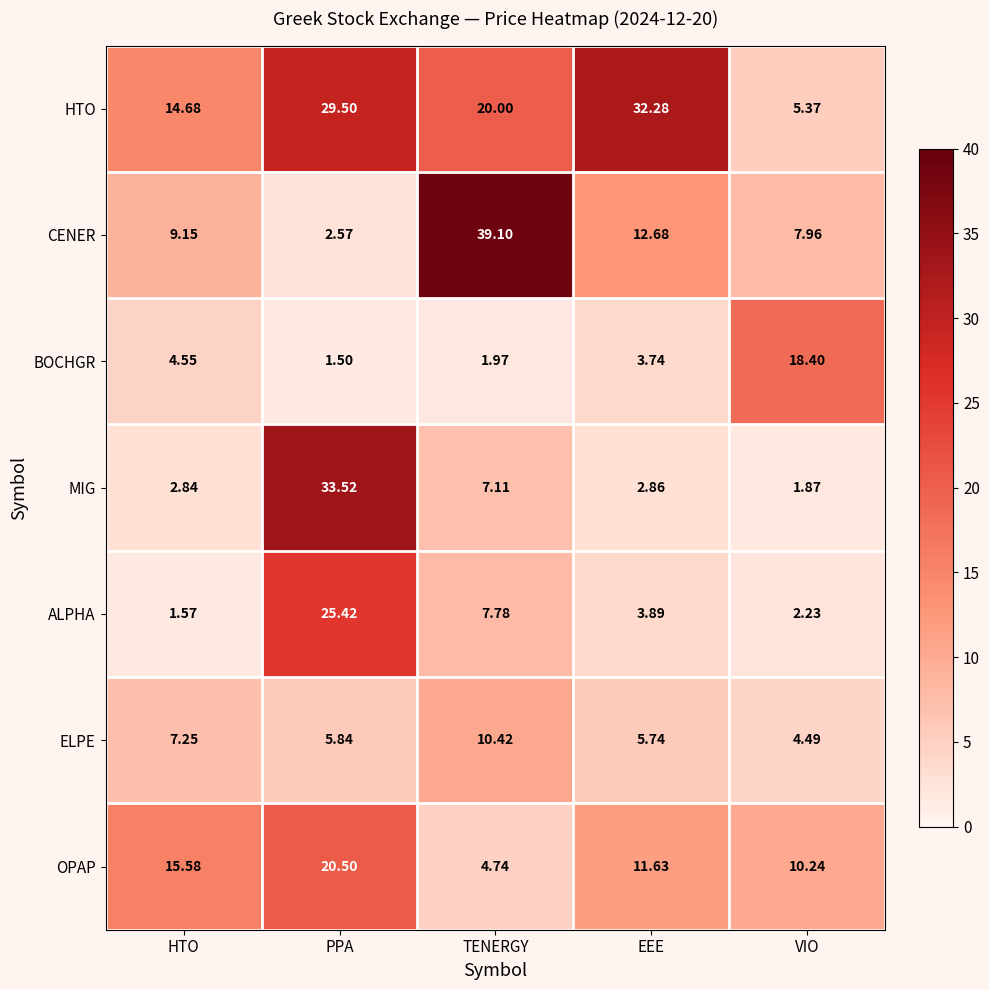

Which series has the largest range (max minus min)?

CENER